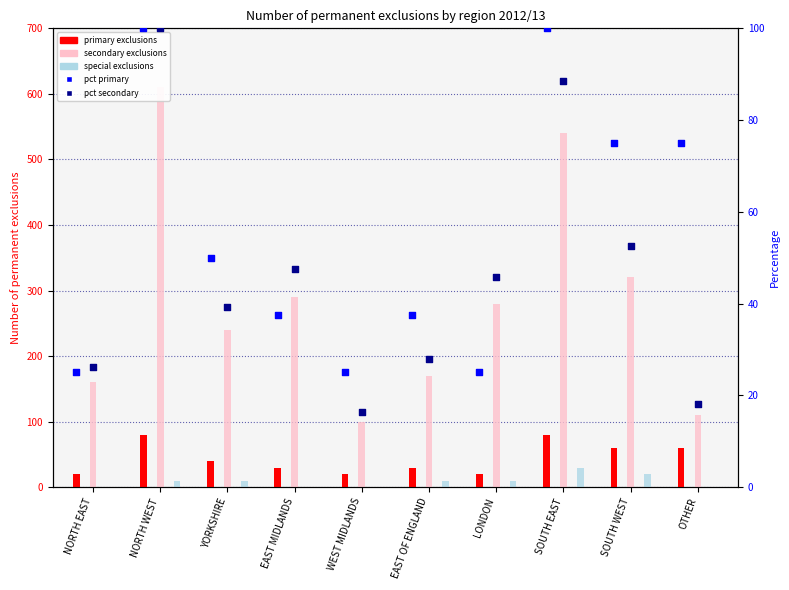

At how many categories does at least one series exceed 71?

10